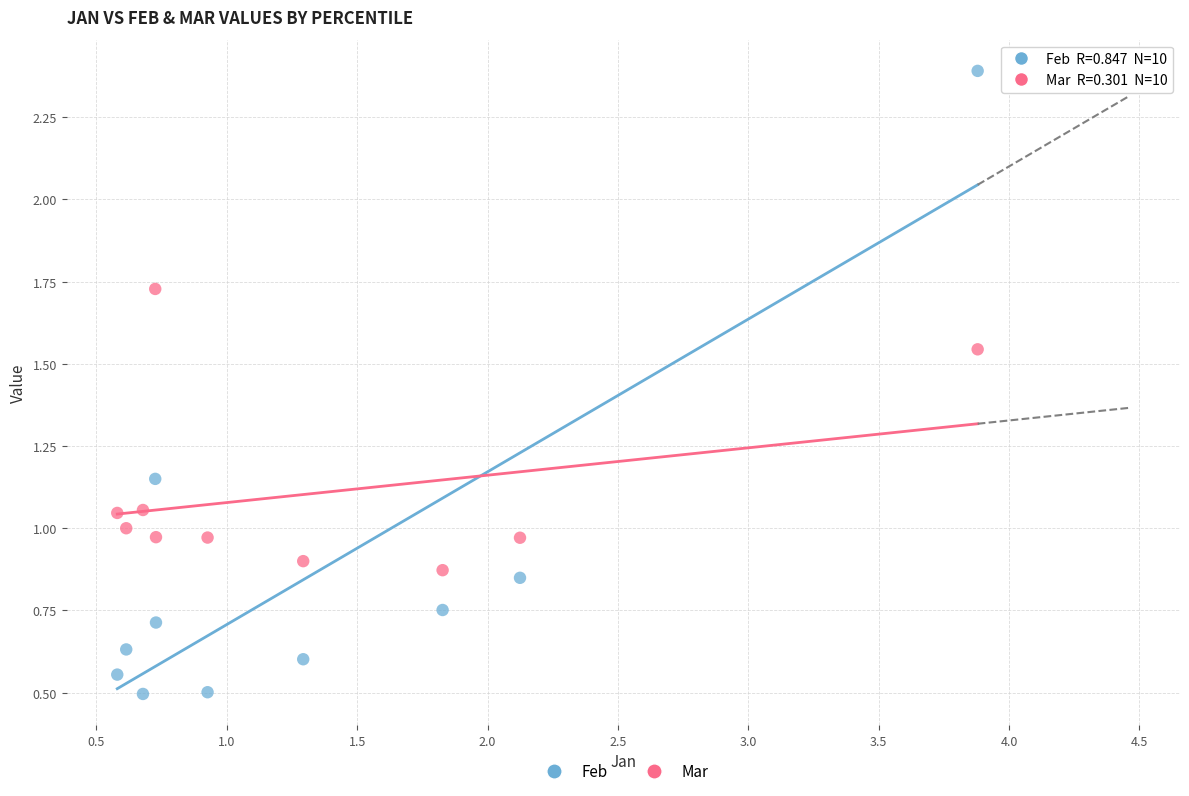

Which series contains the highest Y value?

Feb